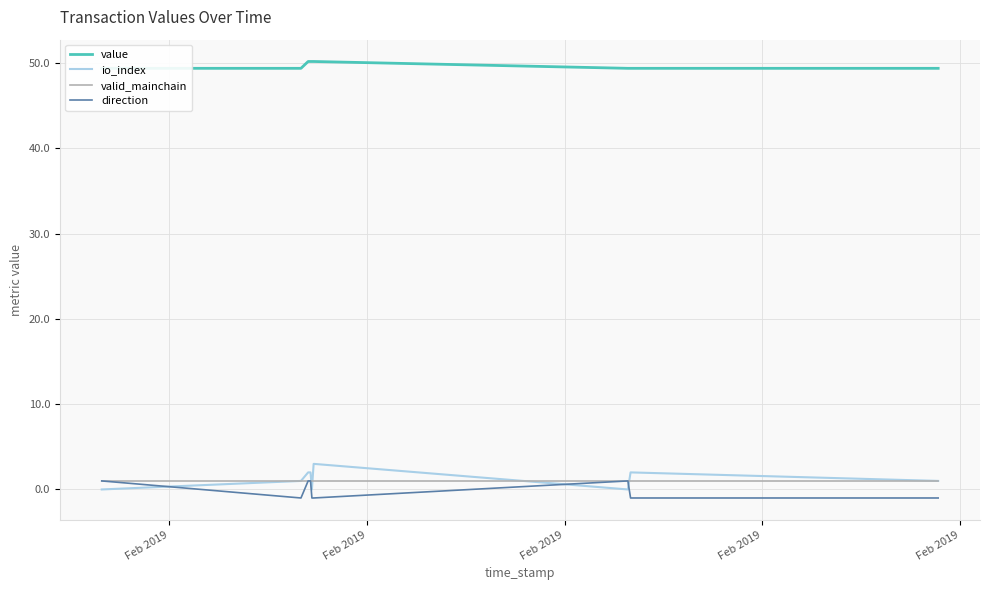

Is this an area chart (filled region under the line)?

No